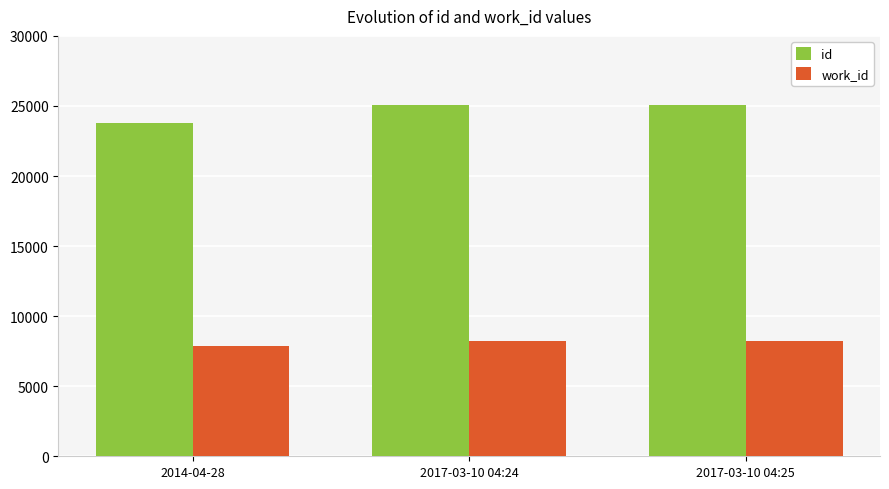

What is the label of the 1st bar from the right?

2017-03-10 04:25